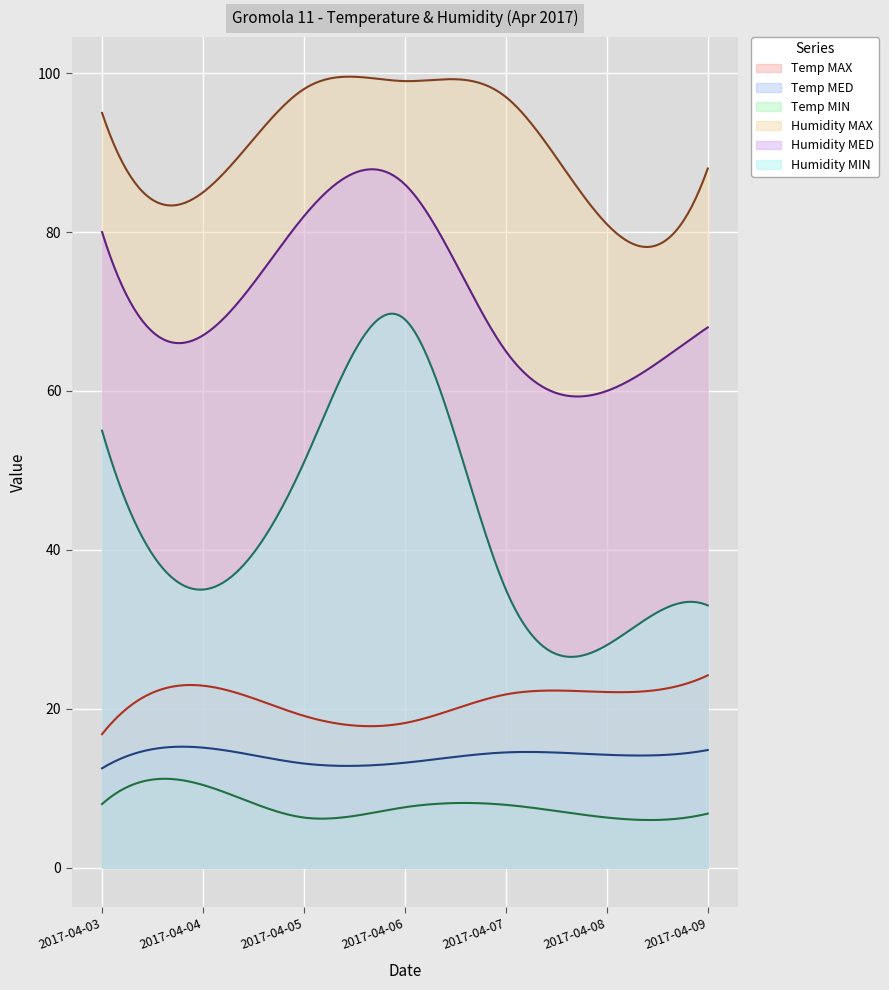

Does the chart display data point markers on the line(s)?

No